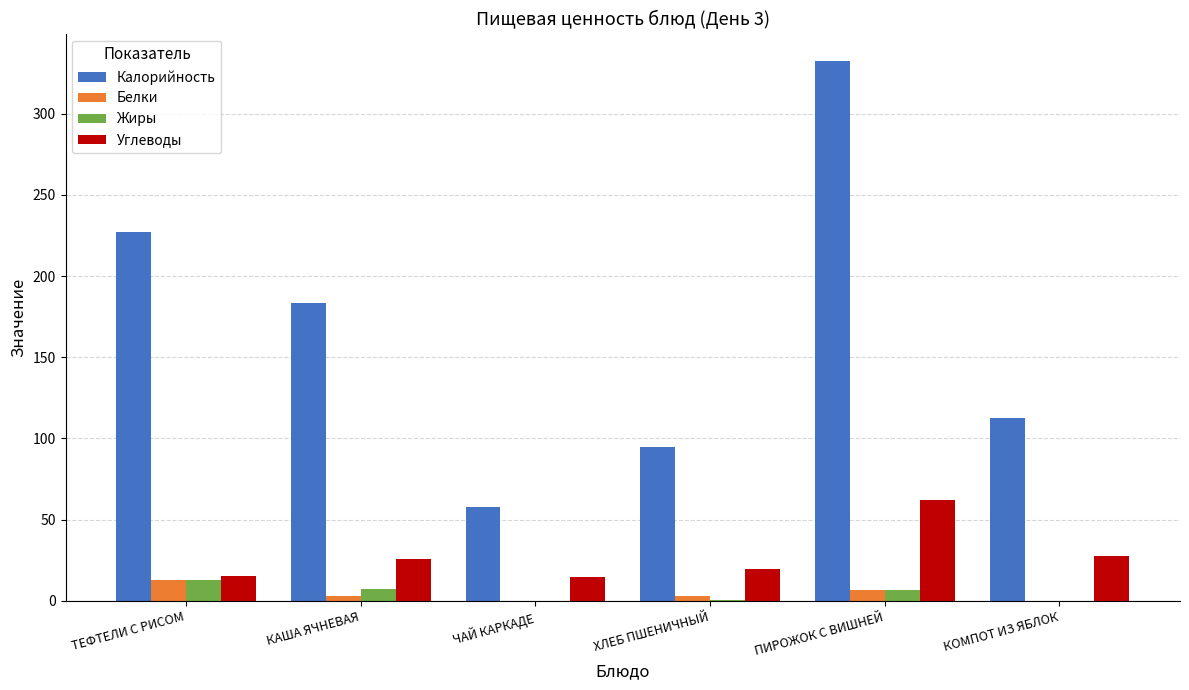

At which label does Белки first exceed 3?

ТЕФТЕЛИ С РИСОМ